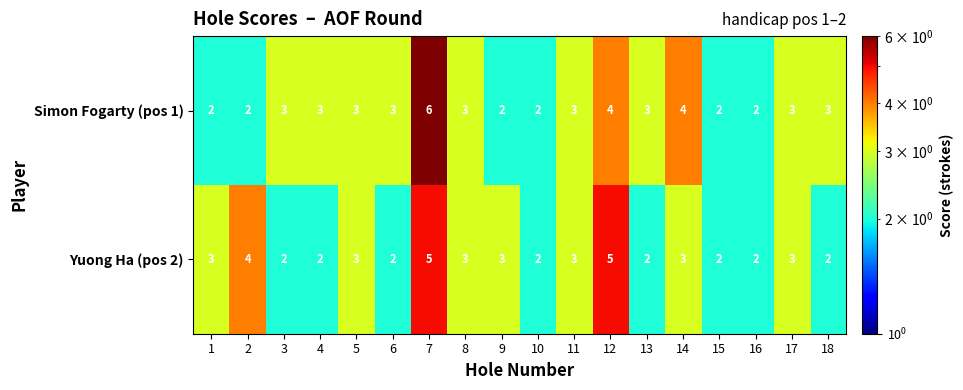

Which series has the widest spread of values?

Simon Fogarty (pos 1)